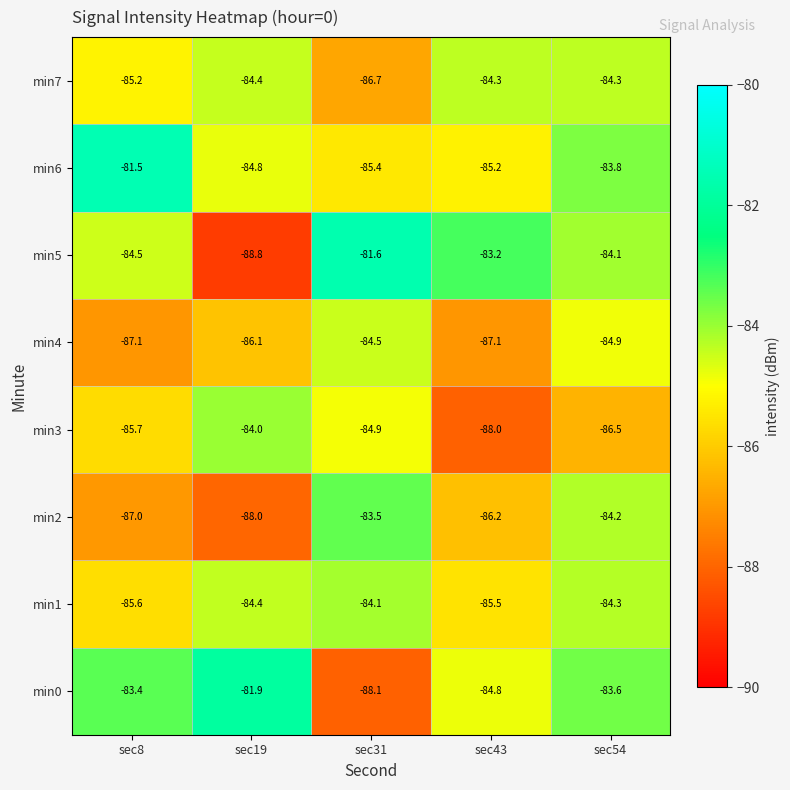

At which category is the sum across all series the highest?

sec54